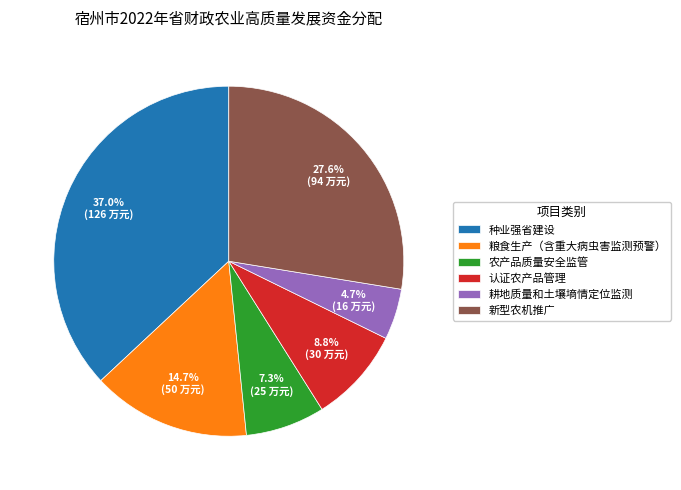

Does 认证农产品管理 represent more than half of the total?

No